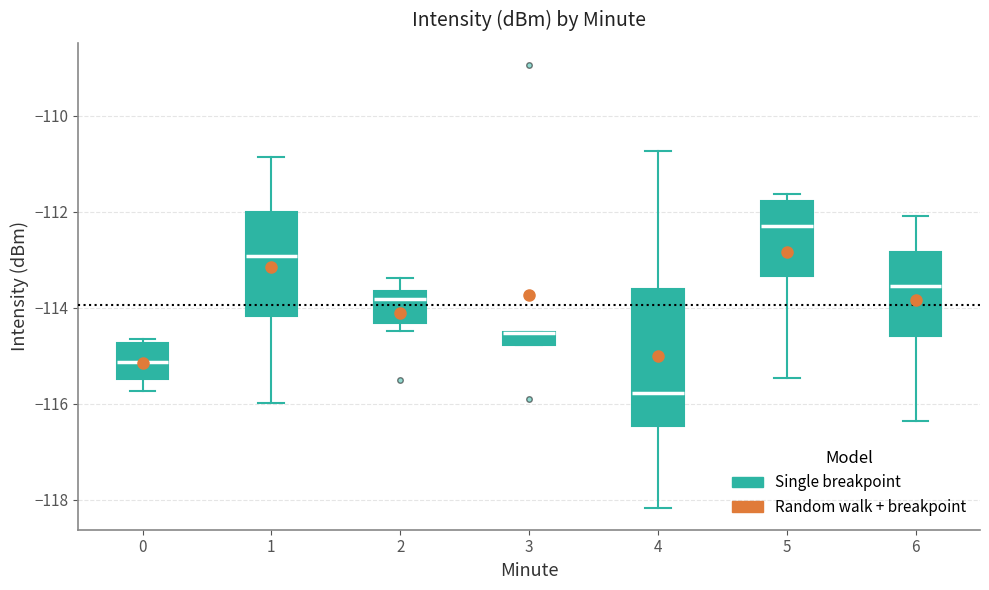

Where is the lower edge of the box at x = 6 on the y-axis? The values are not printed on the chart, so give them approximately, as read against the axis.

-114.6